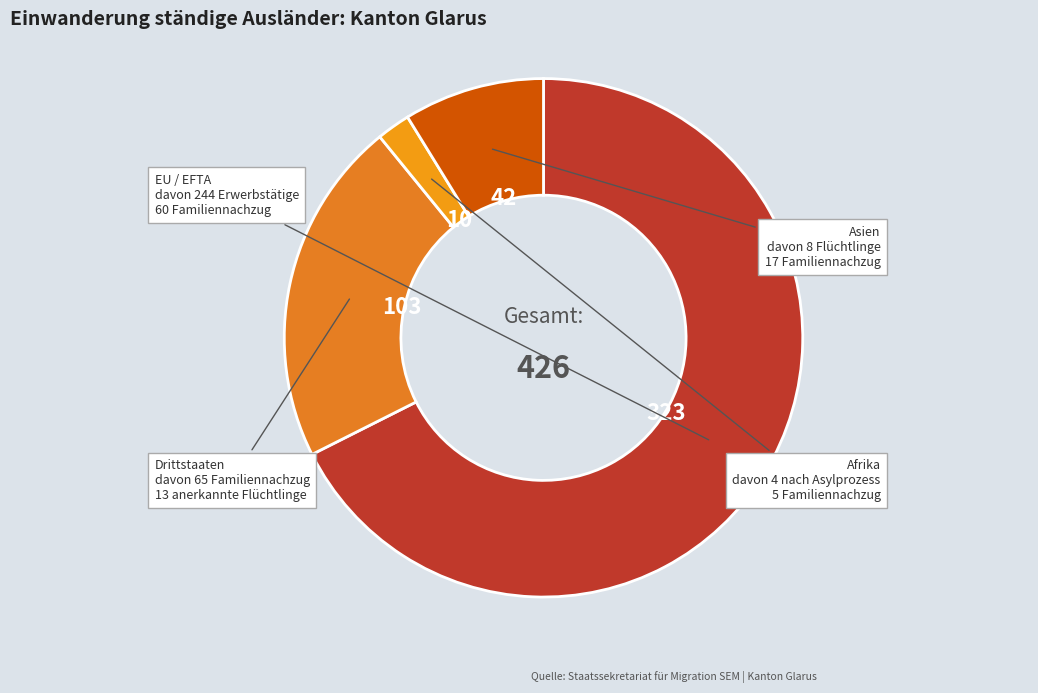

Which category has the biggest portion of the pie?

EU / EFTA